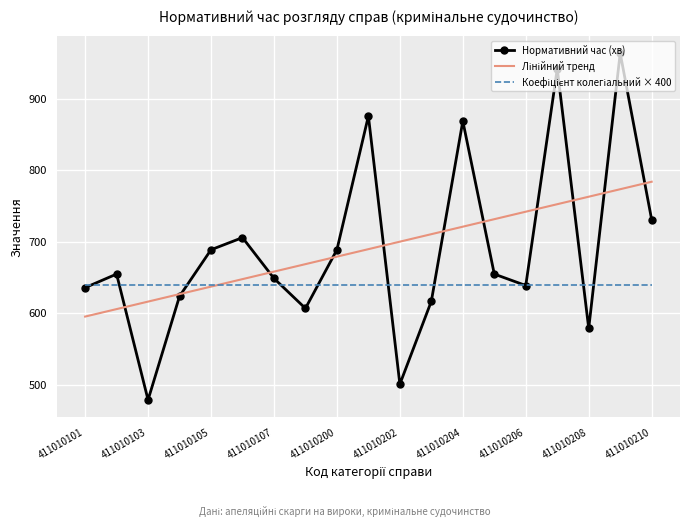

What is the minimum value shown in the chart?

479.0